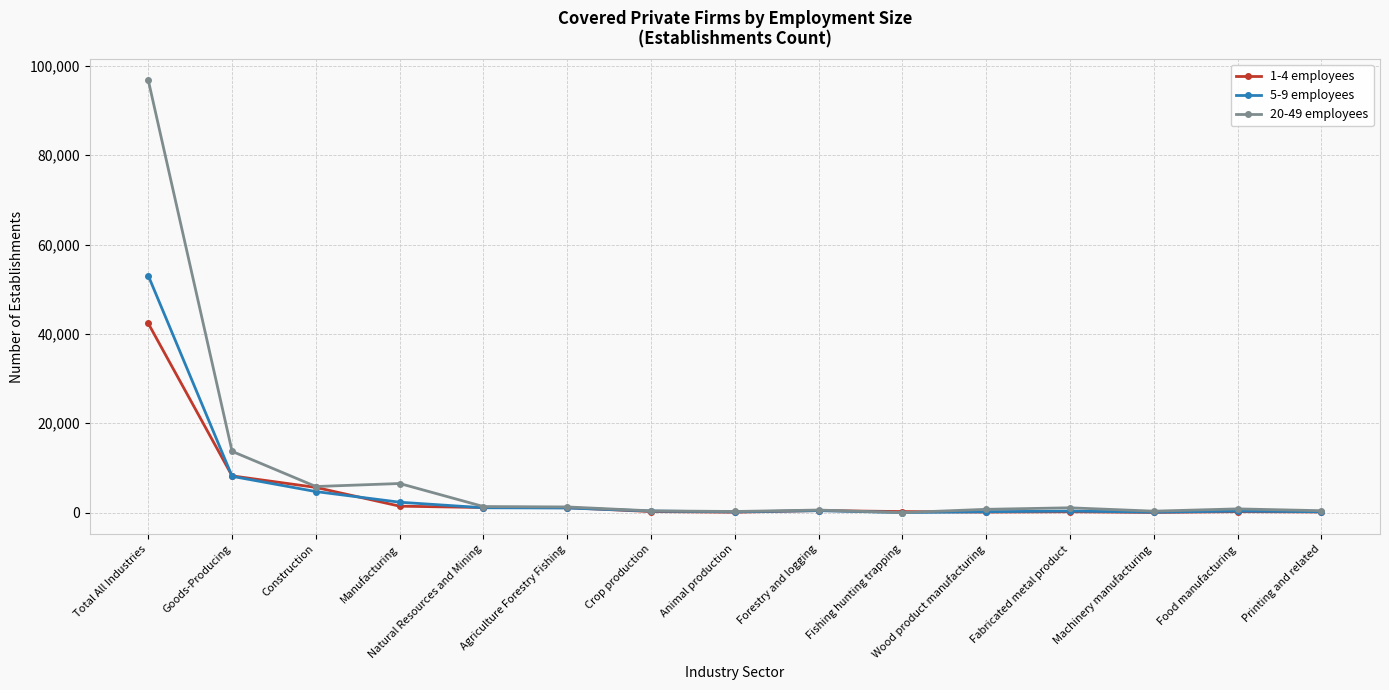

How many data points does each series have?

15